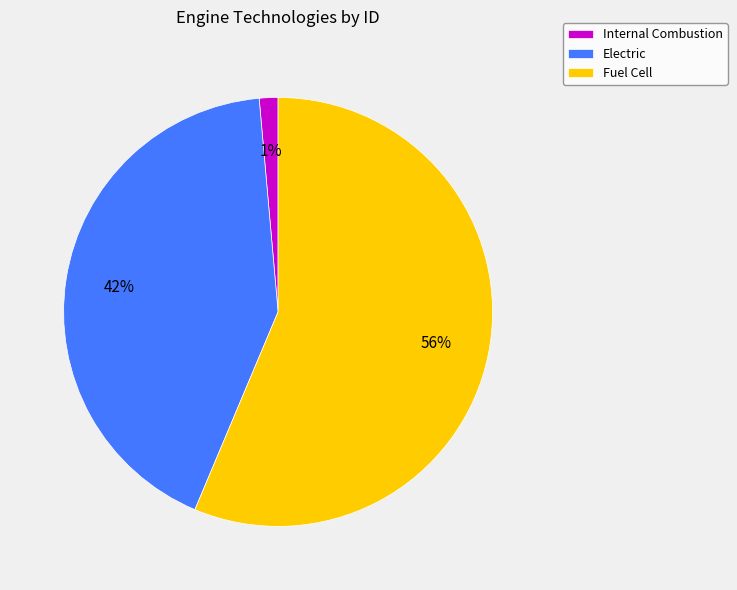

Does Fuel Cell represent more than half of the total?

Yes